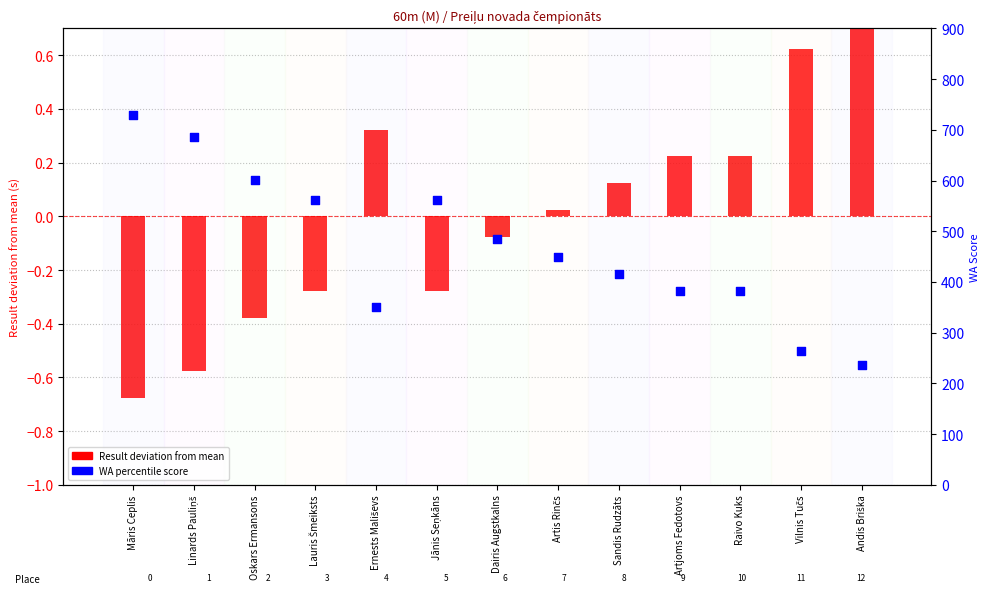

At how many categories does at least one series exceed 197?

13